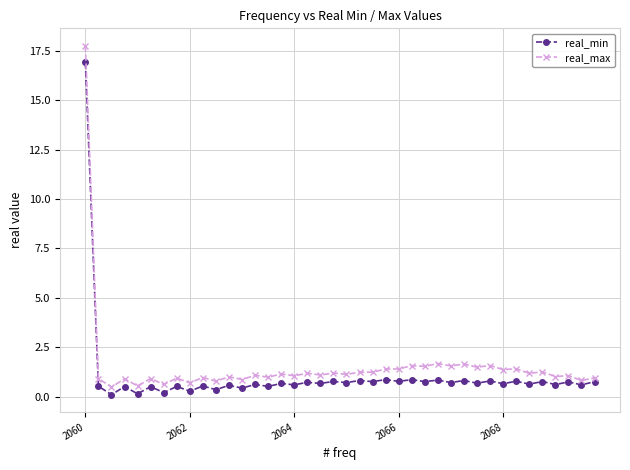

What is the minimum value for real_max?

0.5